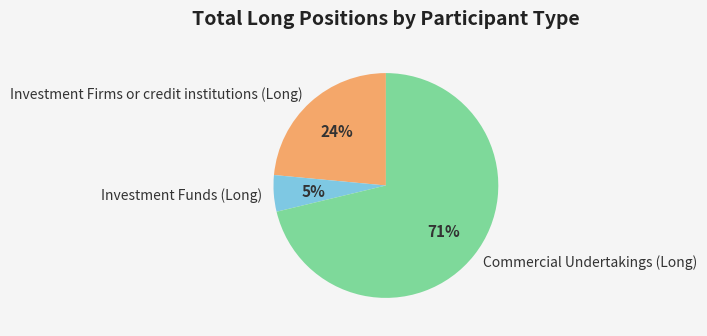

Rank the categories by value from lowest to highest.

Investment Funds (Long), Investment Firms or credit institutions (Long), Commercial Undertakings (Long)